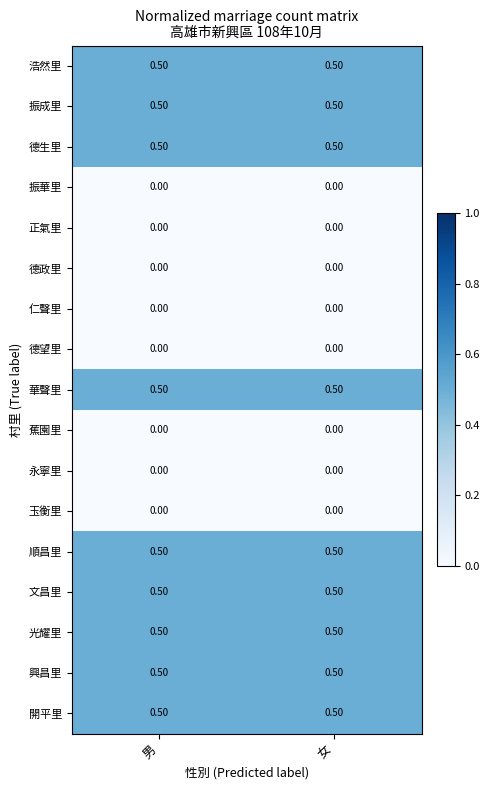

What is the total value across all series at 女?

4.5